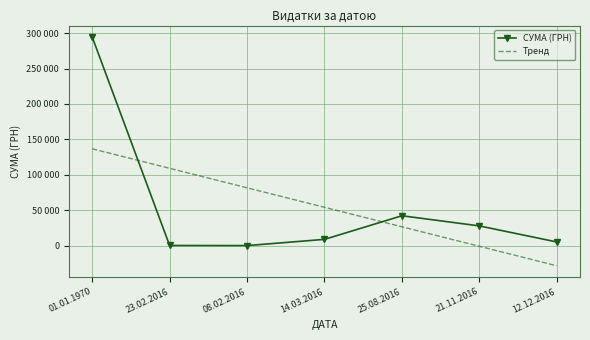

List the labels in order of Тренд value, smallest first.

12.12.2016, 21.11.2016, 25.08.2016, 14.03.2016, 08.02.2016, 23.02.2016, 01.01.1970